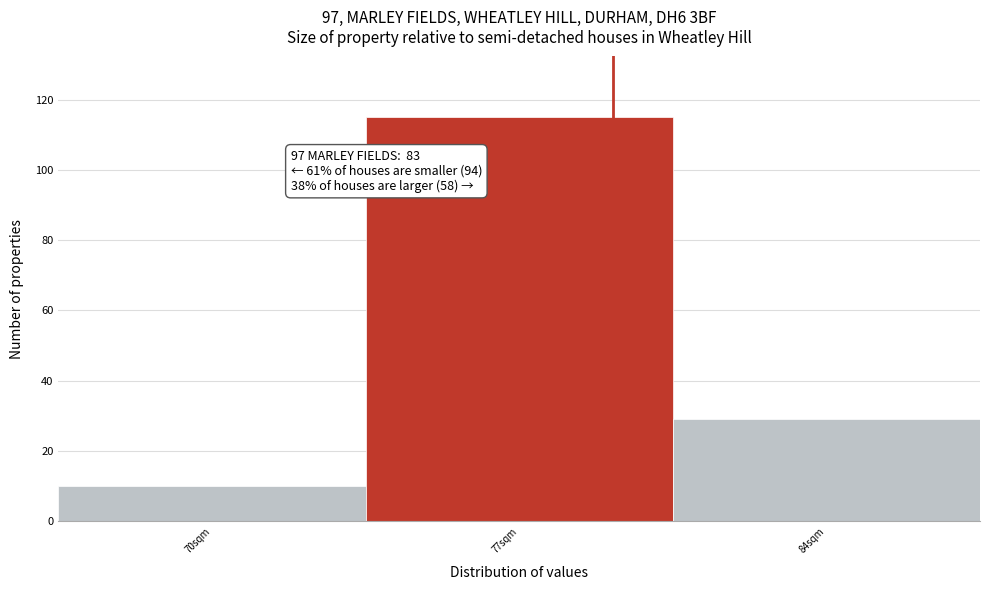

Reading left to right, transcribe all the data shown in this chart.

70sqm=10	77sqm=115	84sqm=29